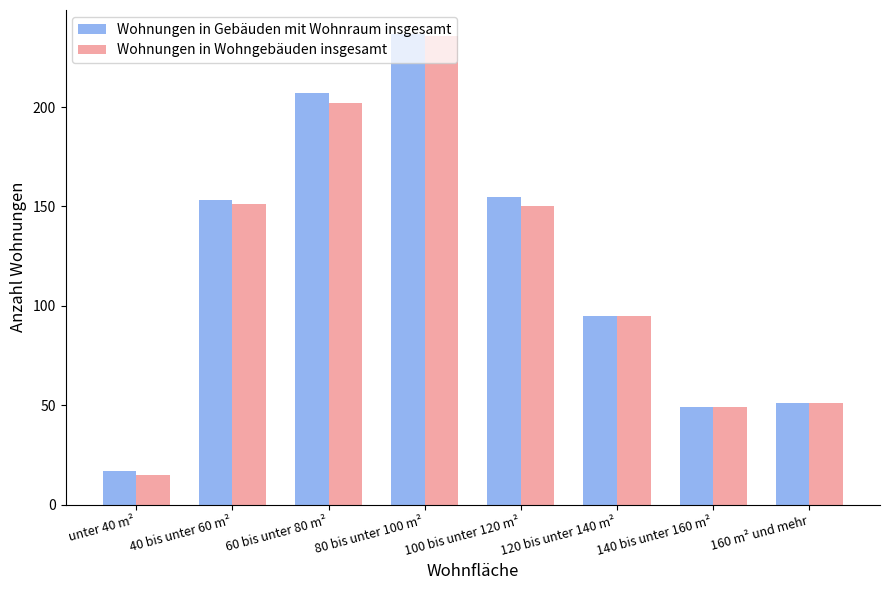

At which label does Wohnungen in Gebäuden mit Wohnraum insgesamt reach its peak?

80 bis unter 100 m²